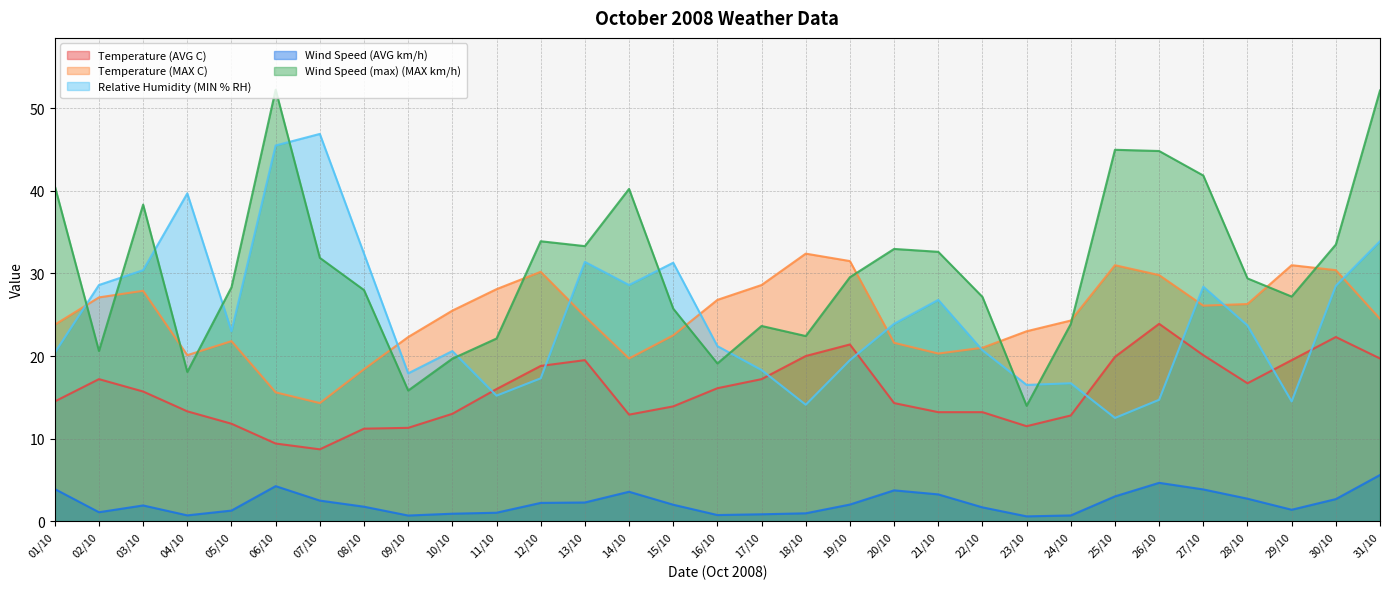

Which label corresponds to the largest value in the chart?

06/10